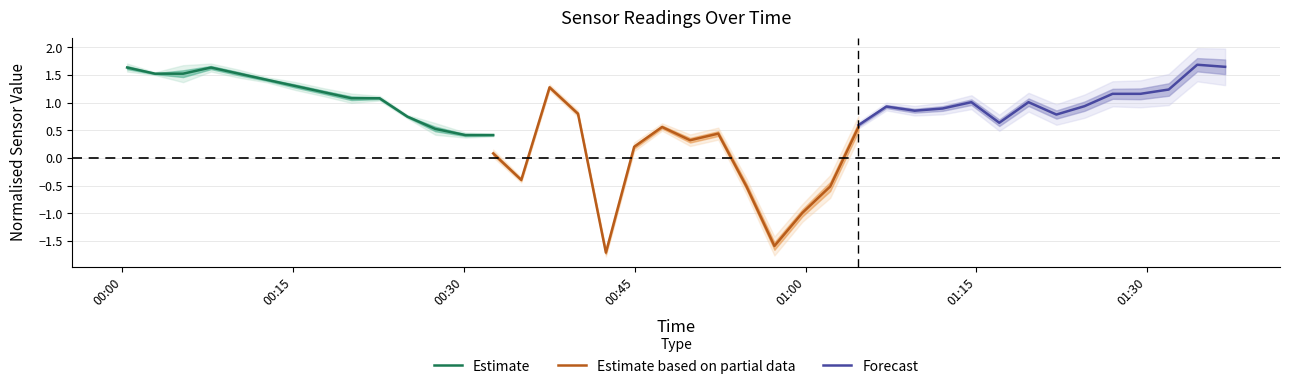

What are all the series names shown in the legend?

Estimate, Estimate based on partial data, Forecast